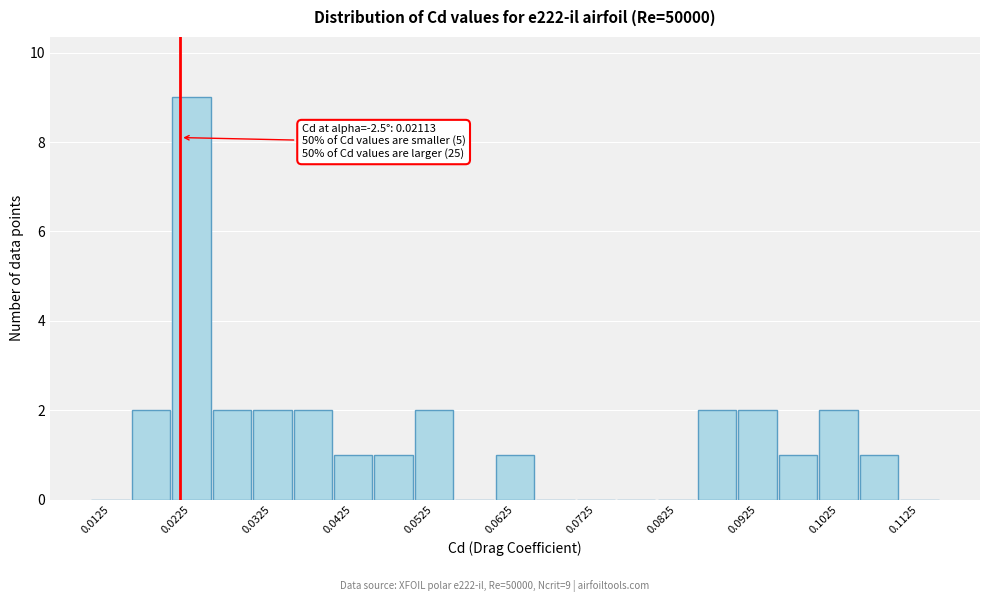

Which range on the x-axis has the tallest bar?

0.020 to 0.025